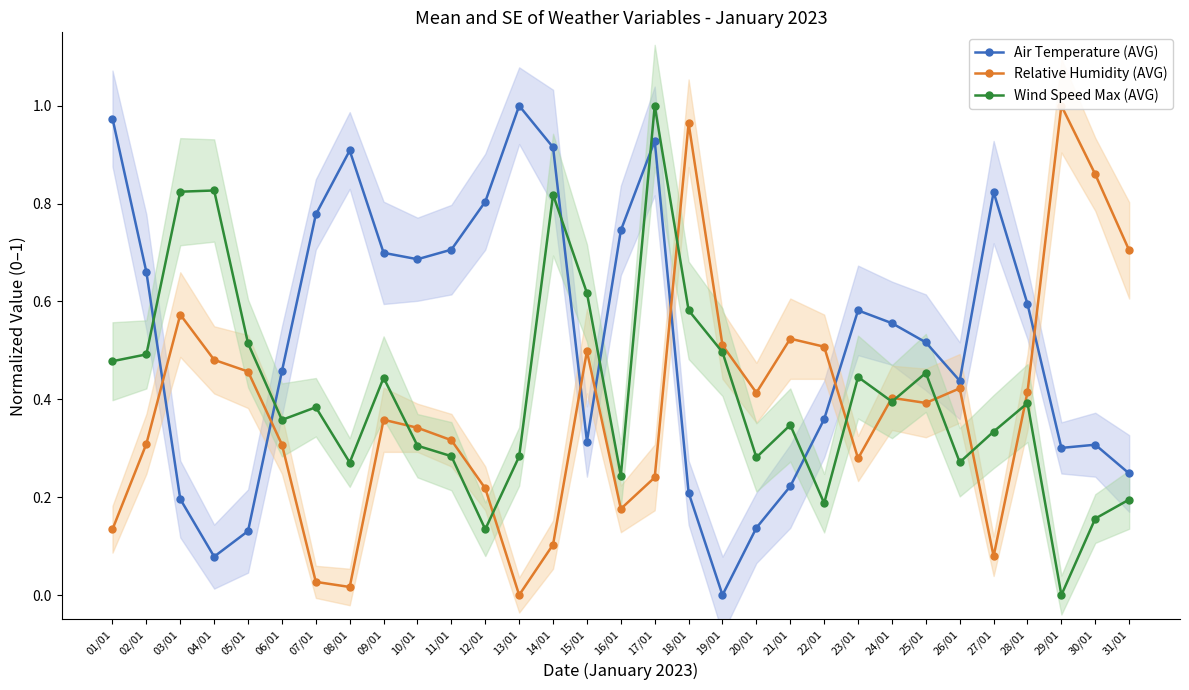

Reading left to right, transcribe all the data shown in this chart.

Air Temperature (AVG): 1.0	0.7	0.2	0.1	0.1	0.5	0.8	0.9	0.7	0.7	0.7	0.8	1.0	0.9	0.3	0.7	0.9	0.2	0.0	0.1	0.2	0.4	0.6	0.6	0.5	0.4	0.8	0.6	0.3	0.3	0.2
Relative Humidity (AVG): 0.1	0.3	0.6	0.5	0.5	0.3	0.0	0.0	0.4	0.3	0.3	0.2	0.0	0.1	0.5	0.2	0.2	1.0	0.5	0.4	0.5	0.5	0.3	0.4	0.4	0.4	0.1	0.4	1.0	0.9	0.7
Wind Speed Max (AVG): 0.5	0.5	0.8	0.8	0.5	0.4	0.4	0.3	0.4	0.3	0.3	0.1	0.3	0.8	0.6	0.2	1.0	0.6	0.5	0.3	0.3	0.2	0.4	0.4	0.5	0.3	0.3	0.4	0.0	0.2	0.2